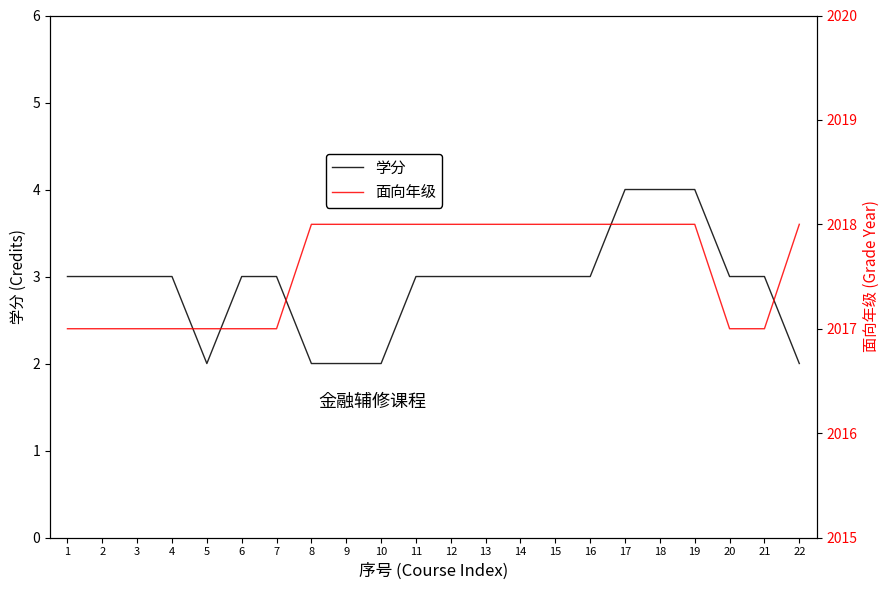

What is the value of the 面向年级 point at the 5th from the left?

2017